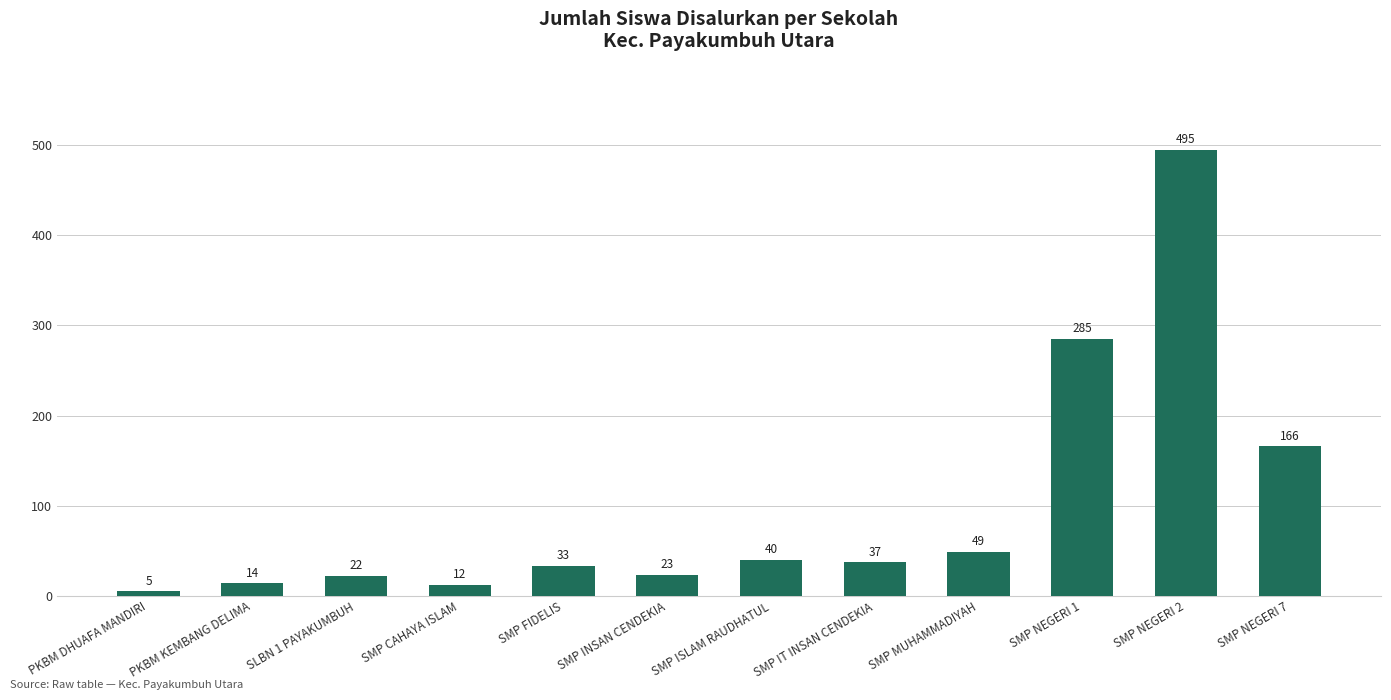

Reading right to left, extract all data points from this chart.

166	495	285	49	37	40	23	33	12	22	14	5